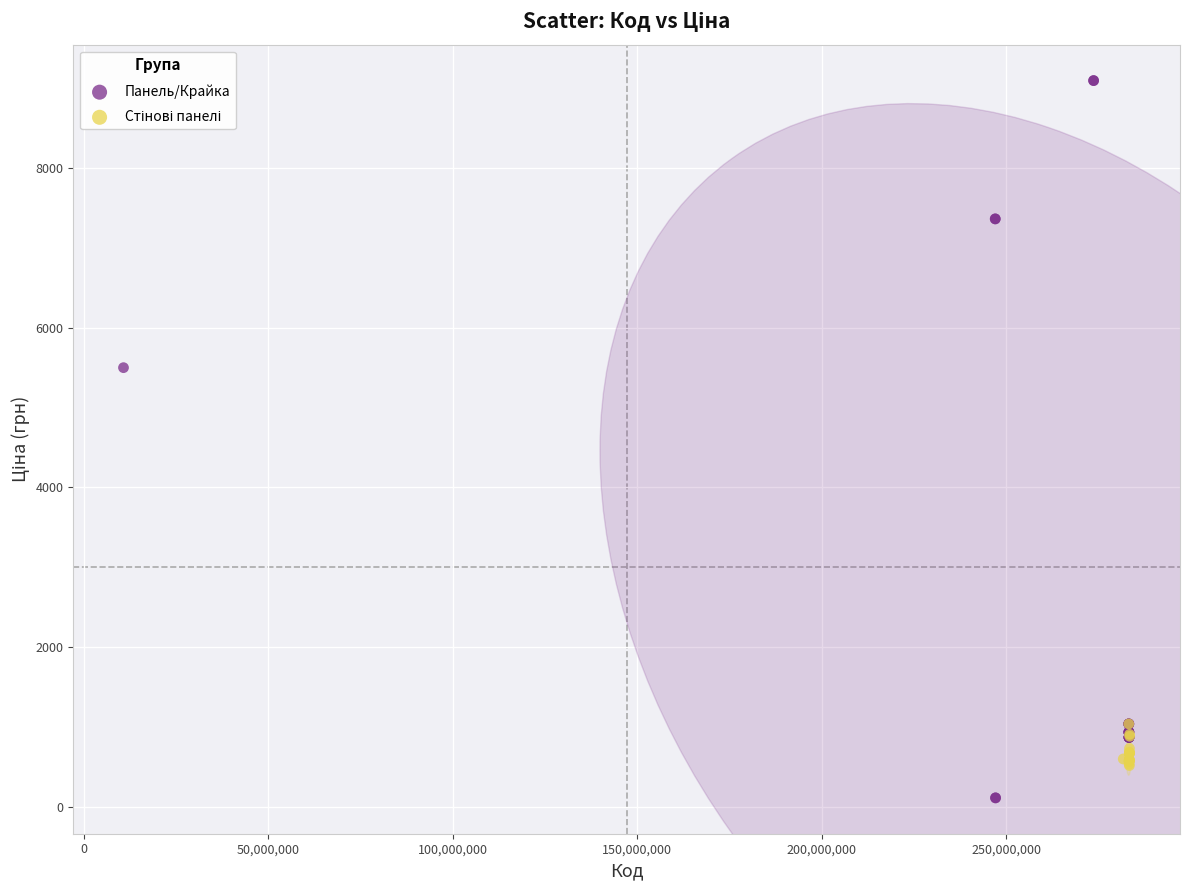

Which series has the widest spread of Y values?

Панель/Крайка